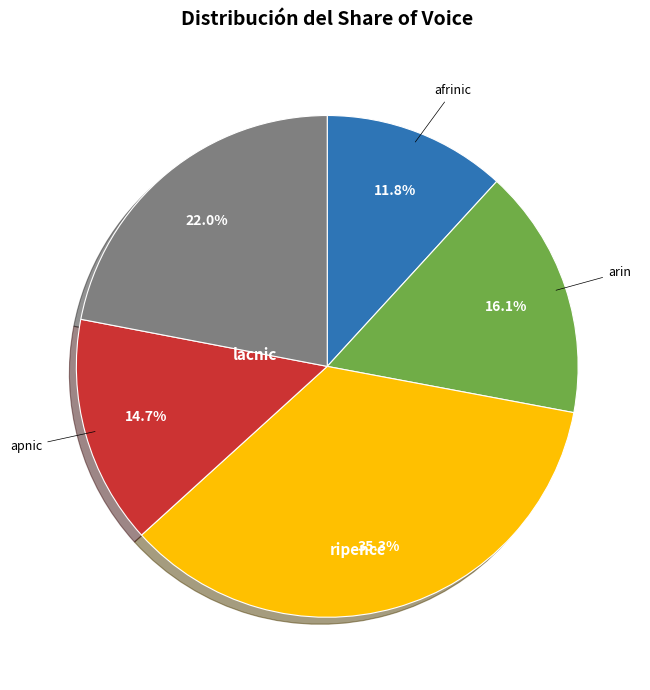

Which slice is the largest?

ripencc